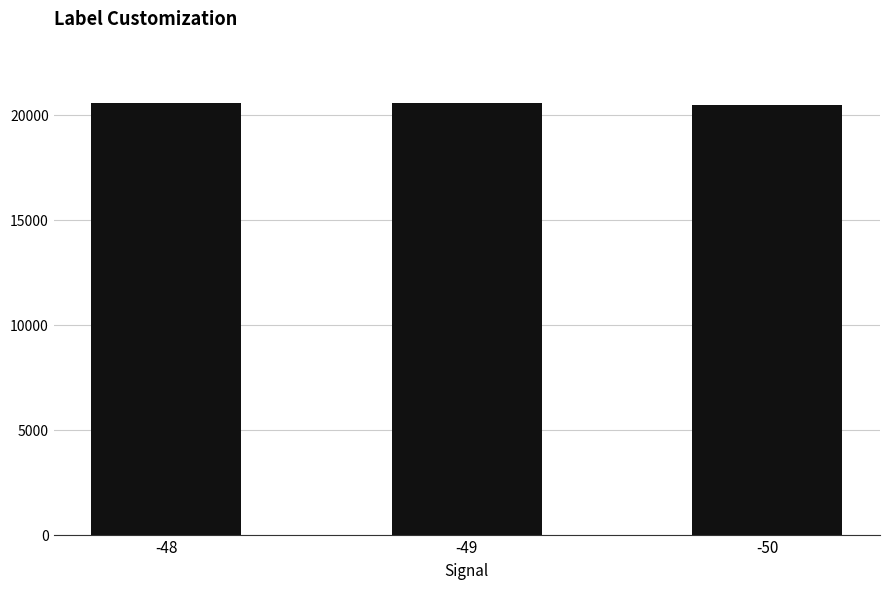

What is the smallest value displayed?

20471.2